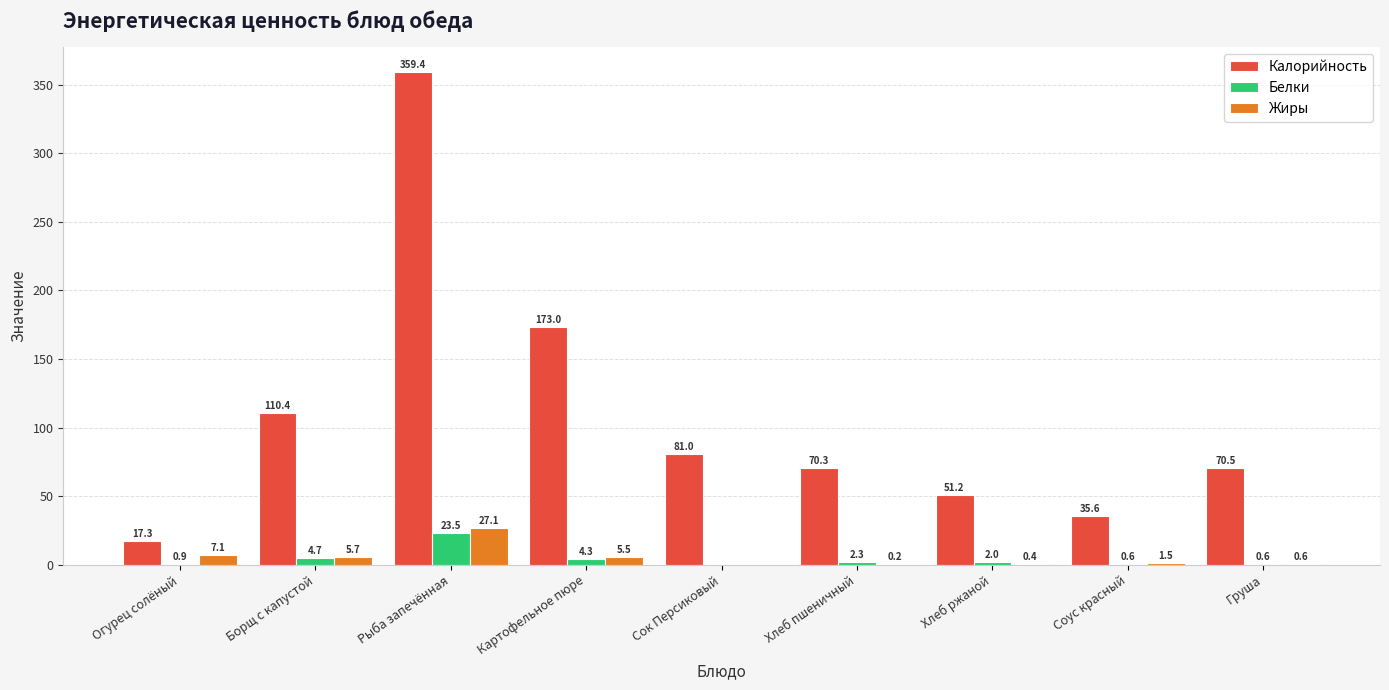

Reading left to right, transcribe all the data shown in this chart.

Калорийность: 17.3	110.4	359.4	173.0	81.0	70.3	51.2	35.6	70.5
Белки: 0.9	4.7	23.5	4.3	0.0	2.3	2.0	0.6	0.6
Жиры: 7.1	5.7	27.1	5.5	0.0	0.2	0.4	1.5	0.6